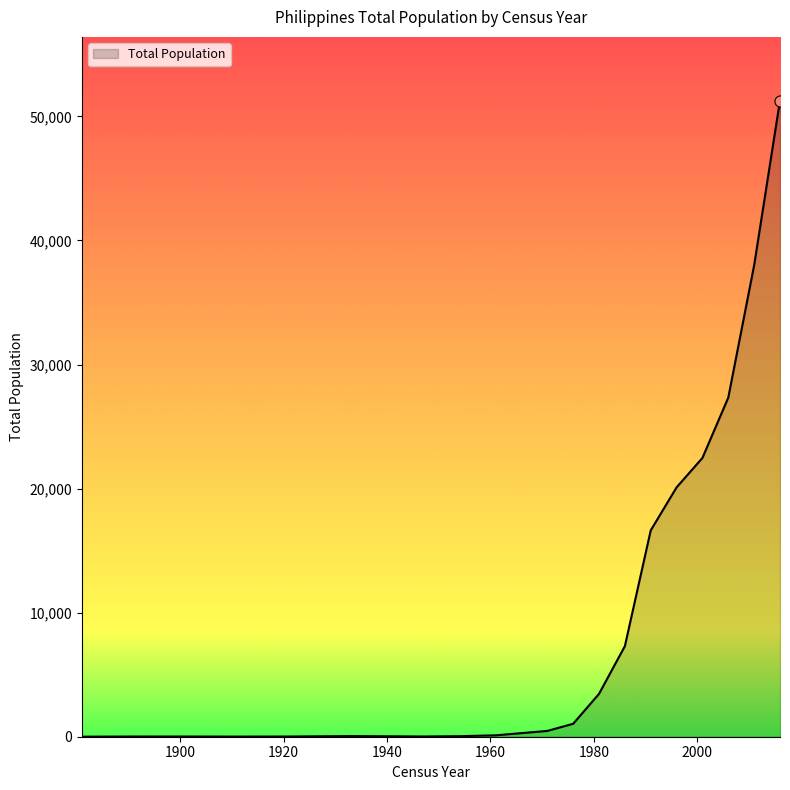

What is the maximum value shown in the chart?

51283